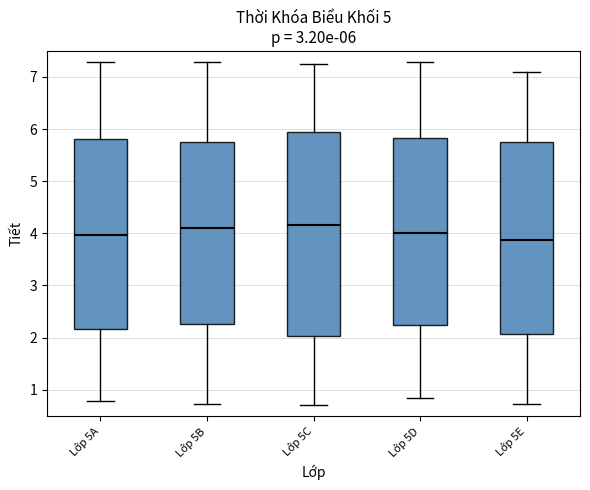

Which box is the tallest, from its lower edge to its upper edge?

Lớp 5C